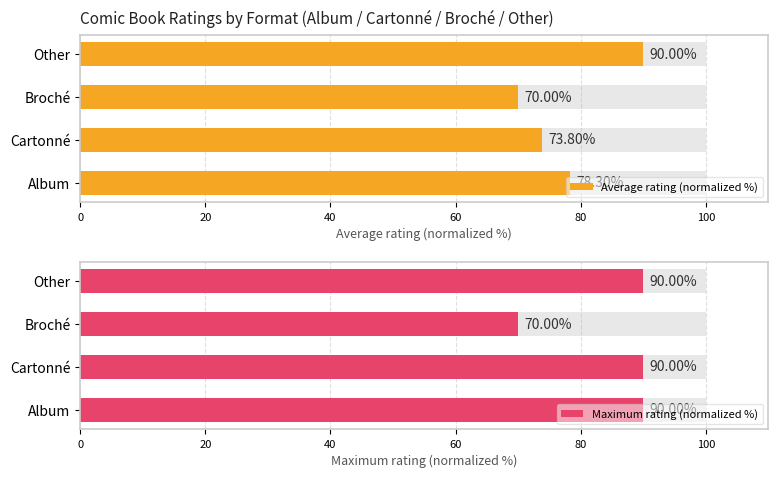

What is the smallest value displayed?

70.0